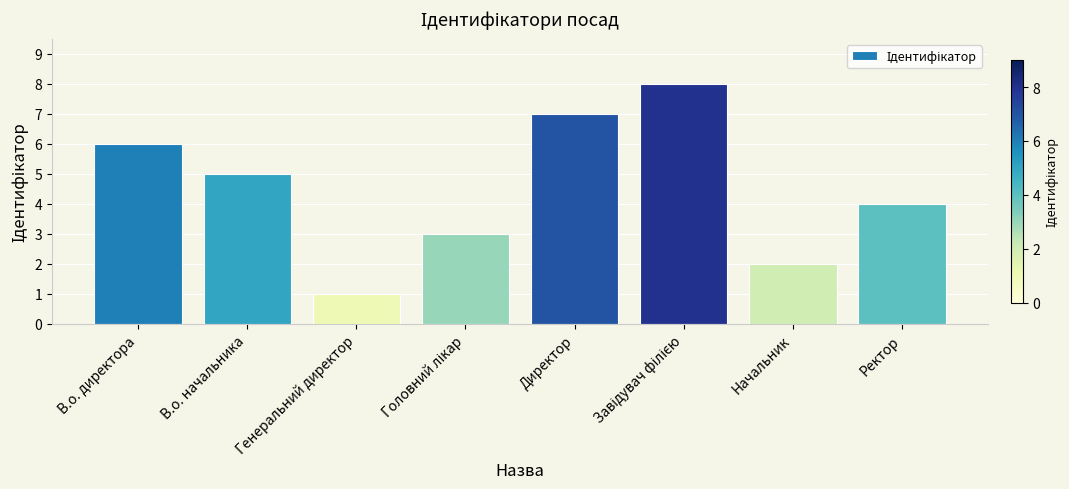

Are the bars grouped side by side (vs. stacked)?

No